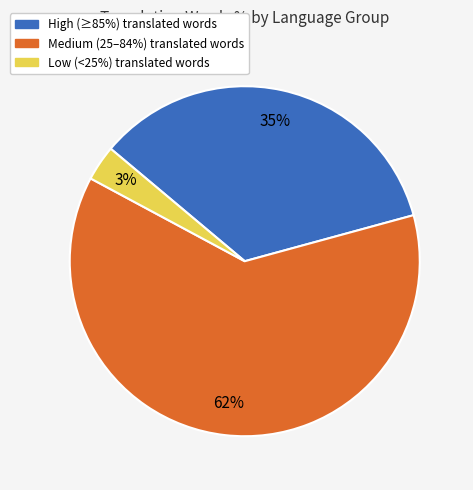

To the nearest percent, what is the difference between the largest and smallest slice percentages?

59%